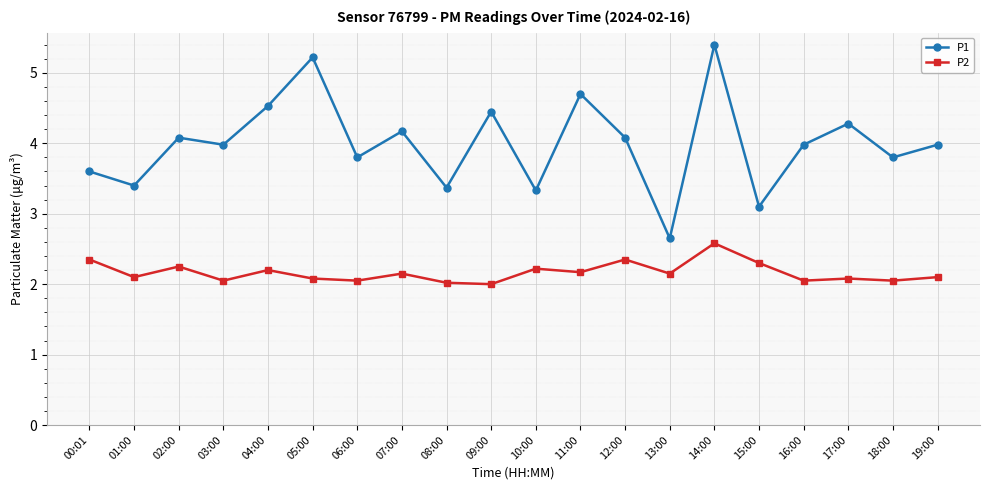

What is the label of the 8th point from the left?

07:00